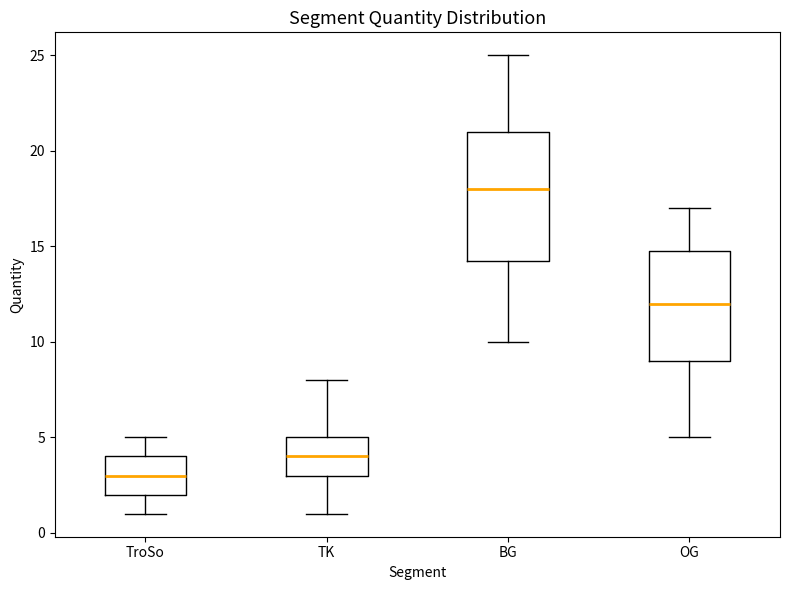

Which box's median line is the lowest?

TroSo